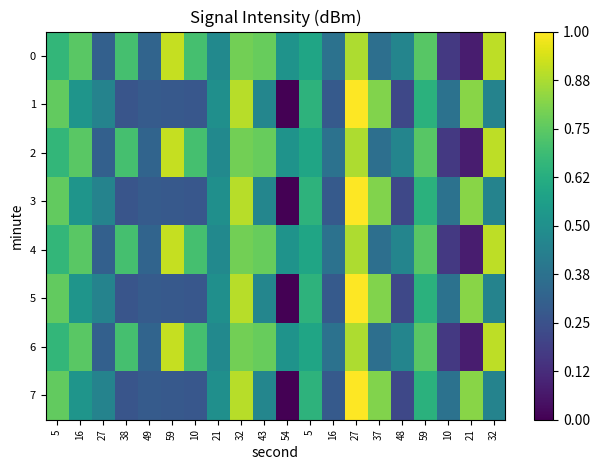

Which series has the widest spread of values?

1